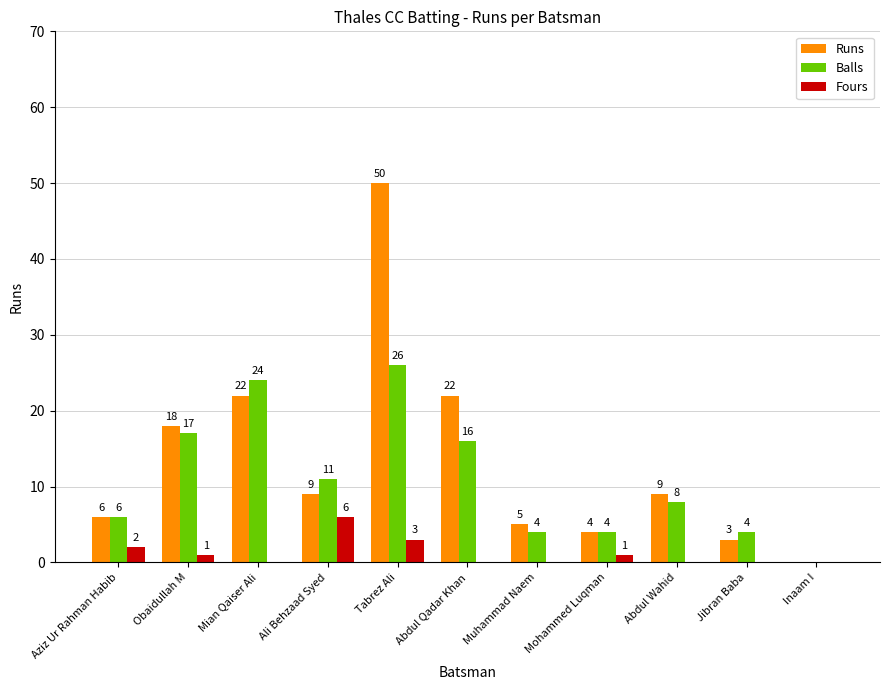

Read the Fours value at Aziz Ur Rahman Habib.

2